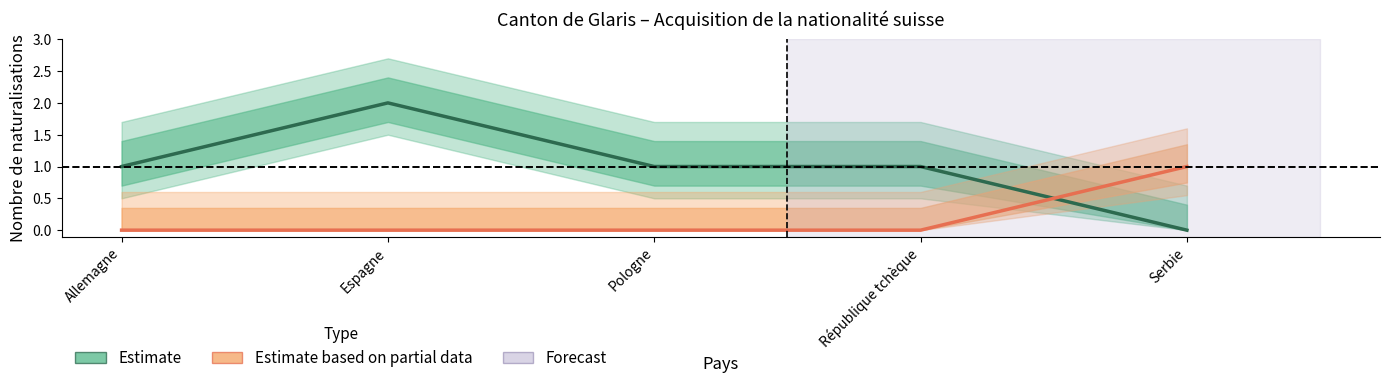

Does the chart have visible grid lines?

No